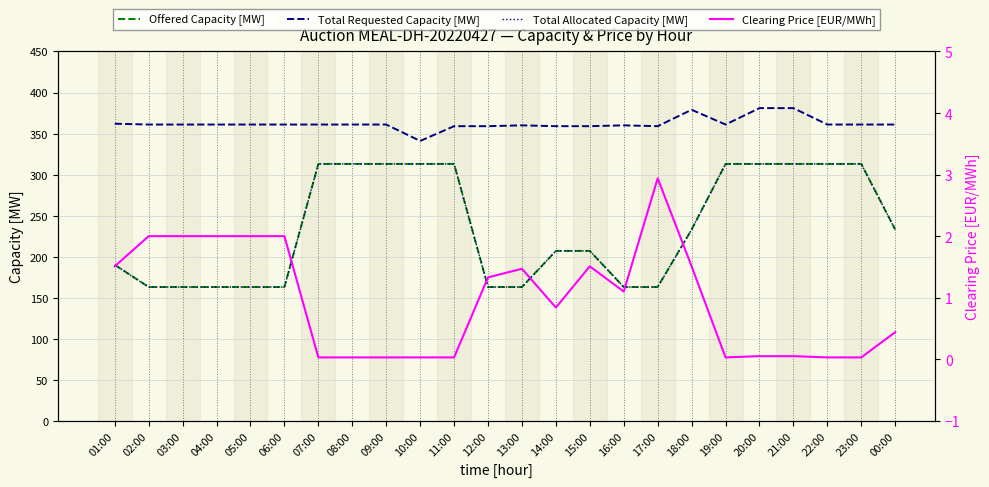

What is the total value across all series at 17:00?

687.9